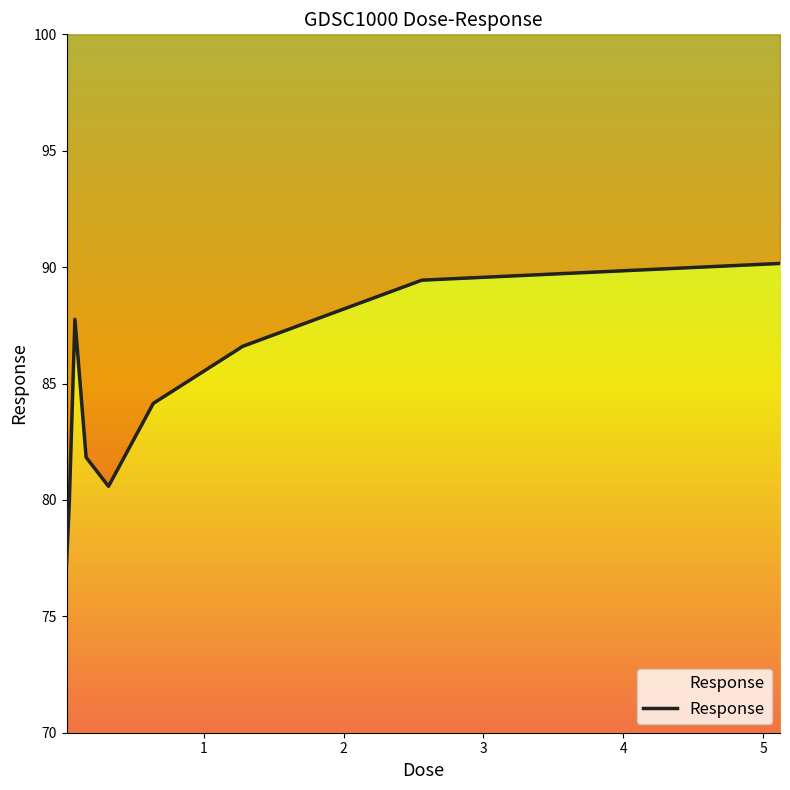

What is the average value?

84.2